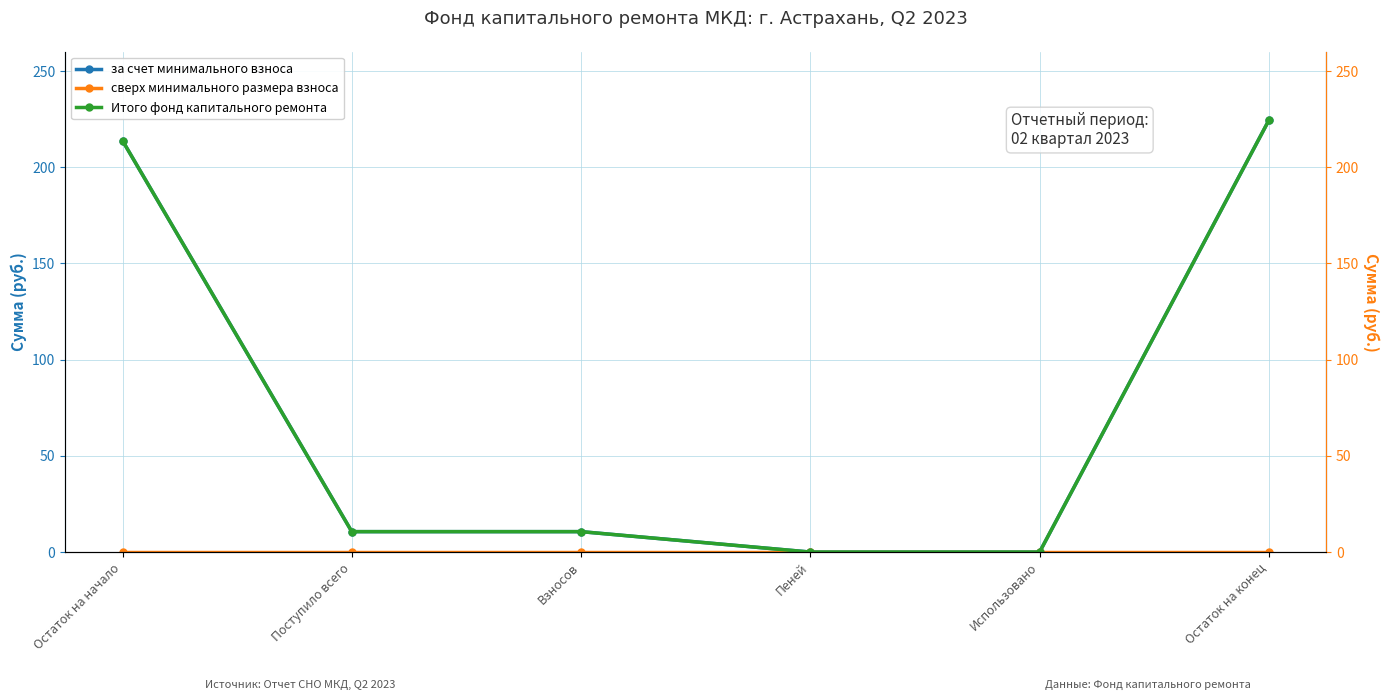

Does the chart have visible grid lines?

Yes